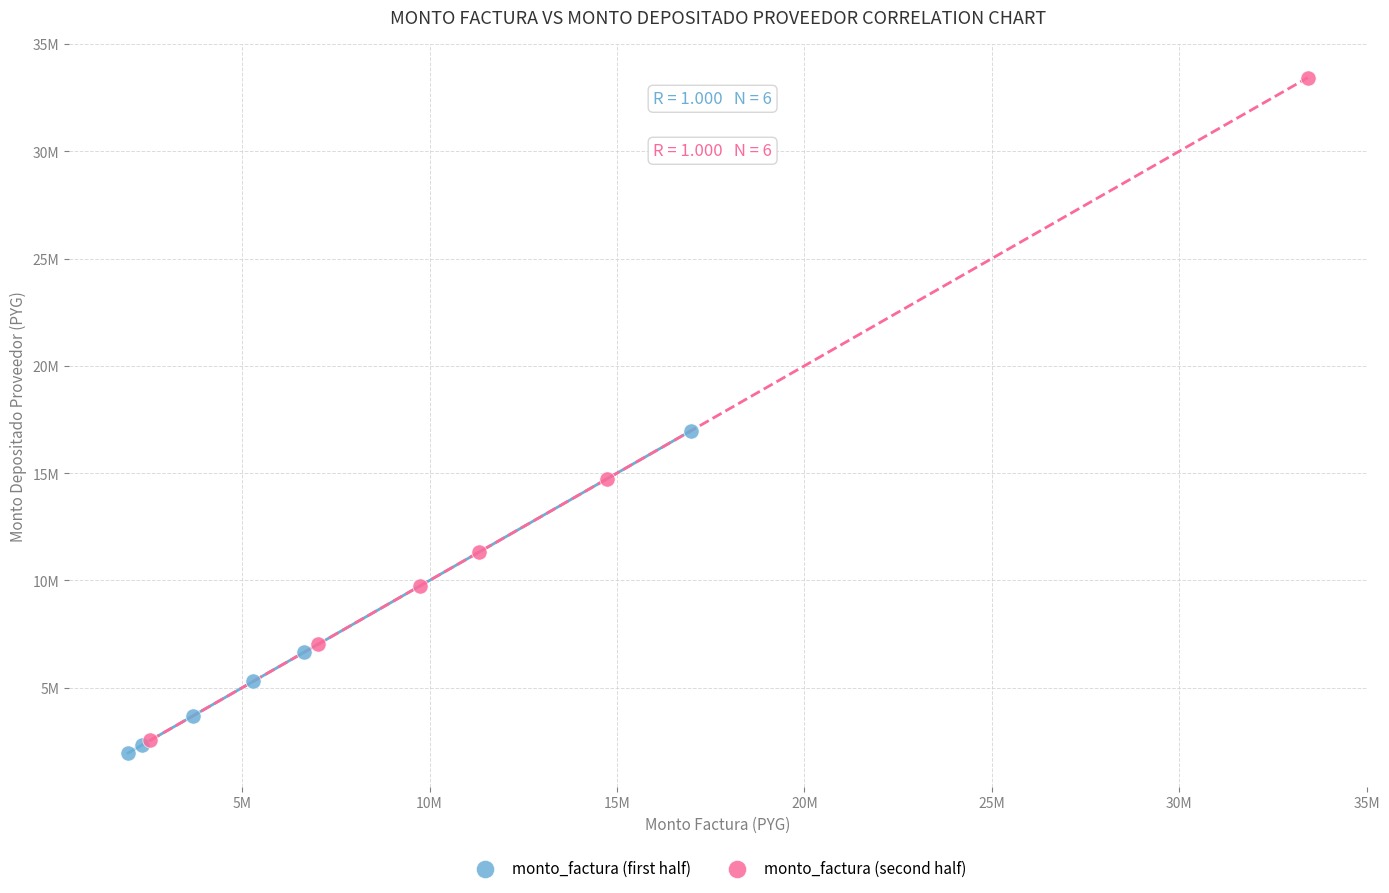

What are all the series names shown in the legend?

monto_factura (first half), monto_factura (second half)